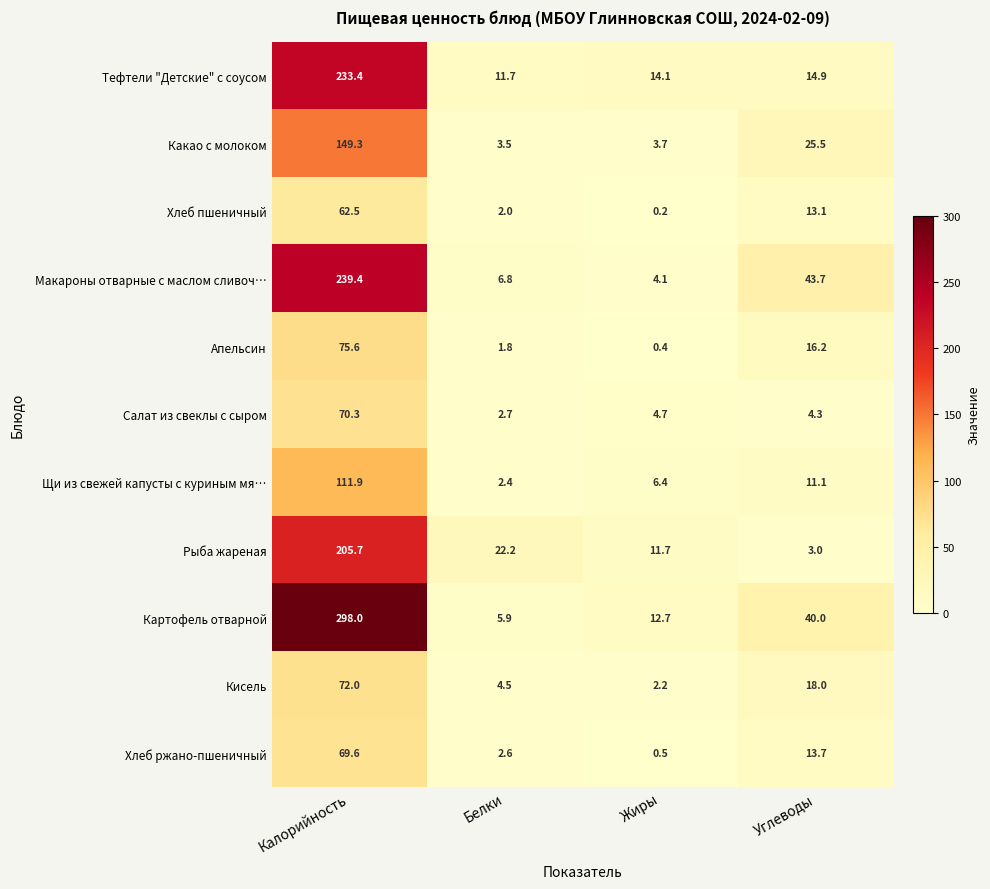

At which label is Какао с молоком closest to 76?

Углеводы